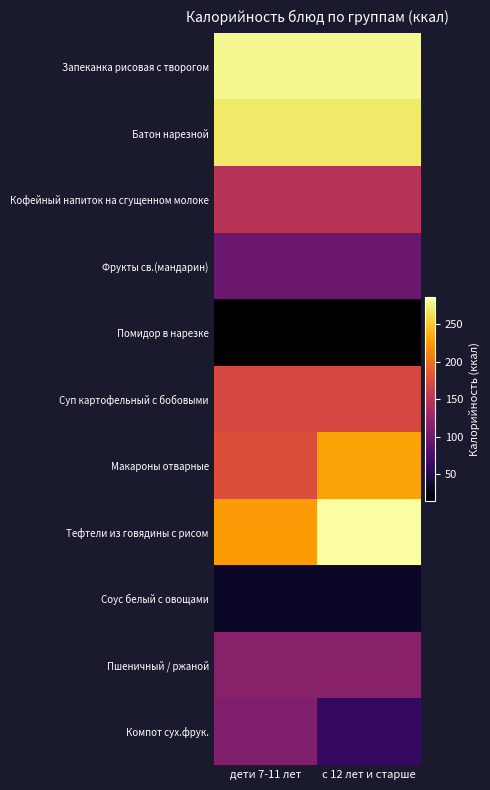

Rank the series at с 12 лет и старше from lowest to highest value.

Помидор в нарезке, Соус белый с овощами, Компот сух.фрук., Фрукты св.(мандарин), Пшеничный / ржаной, Кофейный напиток на сгущенном молоке, Суп картофельный с бобовыми, Макароны отварные, Батон нарезной, Запеканка рисовая с творогом, Тефтели из говядины с рисом